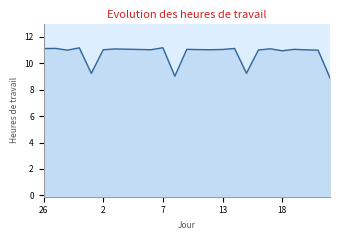

What is the minimum value shown in the chart?

8.9